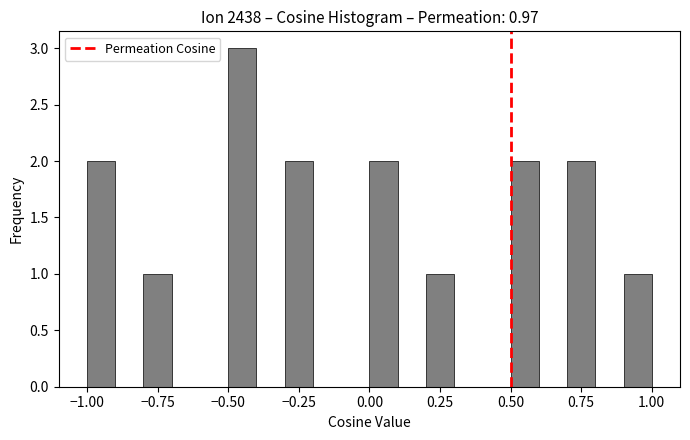

Around what value on the x-axis is the tallest bar? Give the approximate position of its centre, as read against the axis.

-0.45